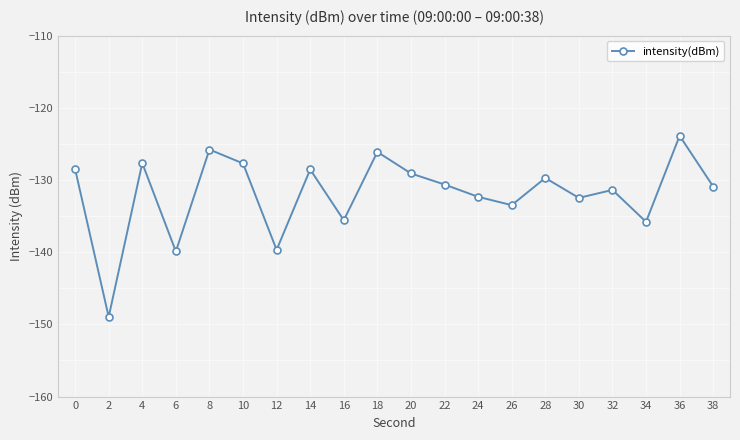

True or false: the data shows -184.0 at 30.

False